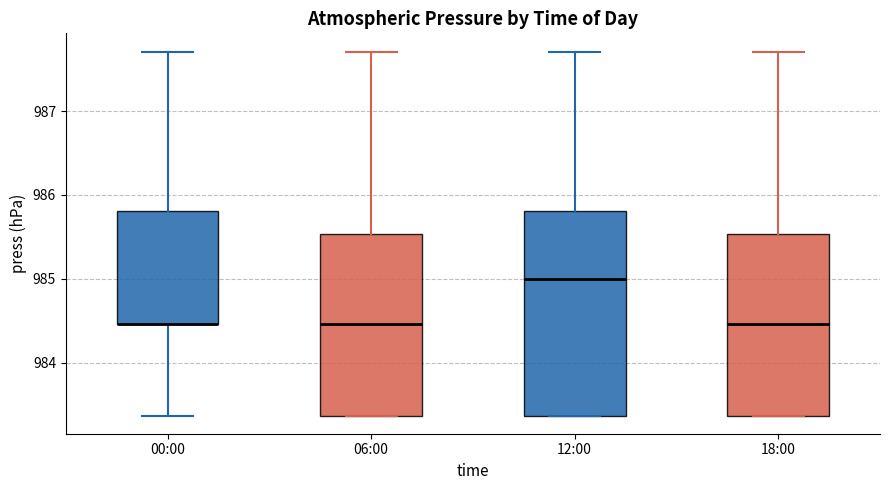

Where does the upper whisker of the box for 18:00 end on the y-axis? The values are not printed on the chart, so give them approximately, as read against the axis.

987.7